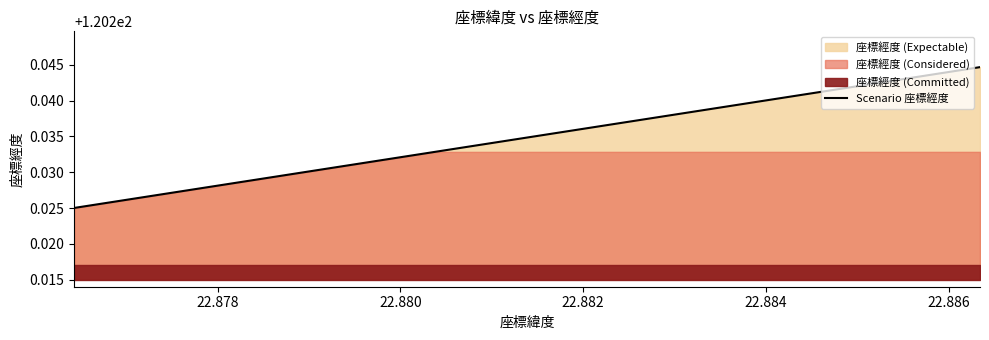

Which has a higher value, 22.876429 or 22.886343?

22.886343